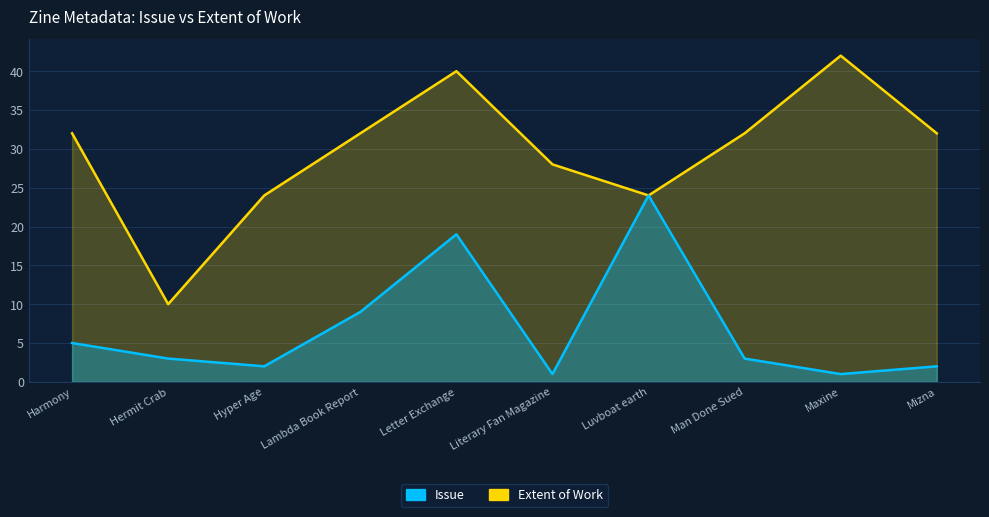

At Maxine, list the series in order from smallest to largest.

Issue, Extent of Work